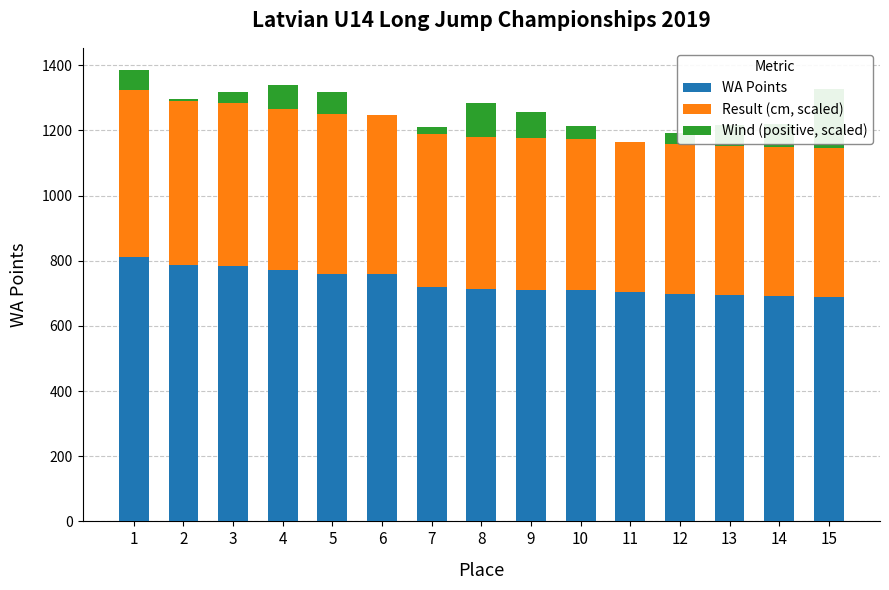

What is the spread (max minus min) of values at 7?

700